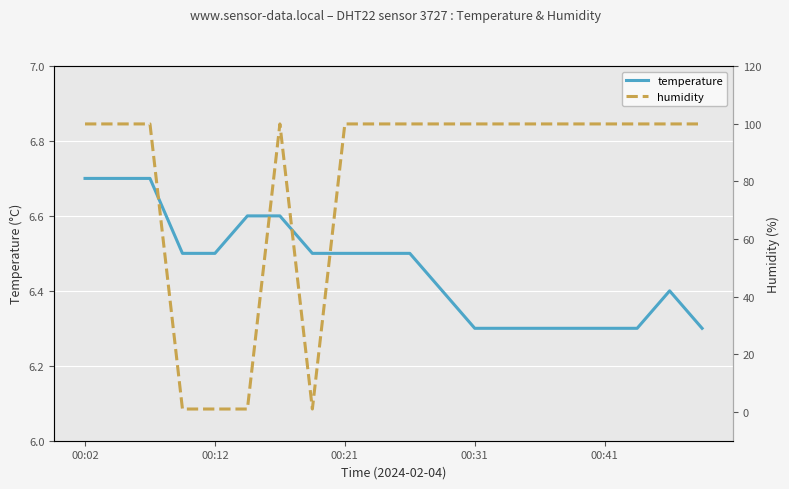

What is the difference between the second highest and second lowest values in the temperature series?

0.4